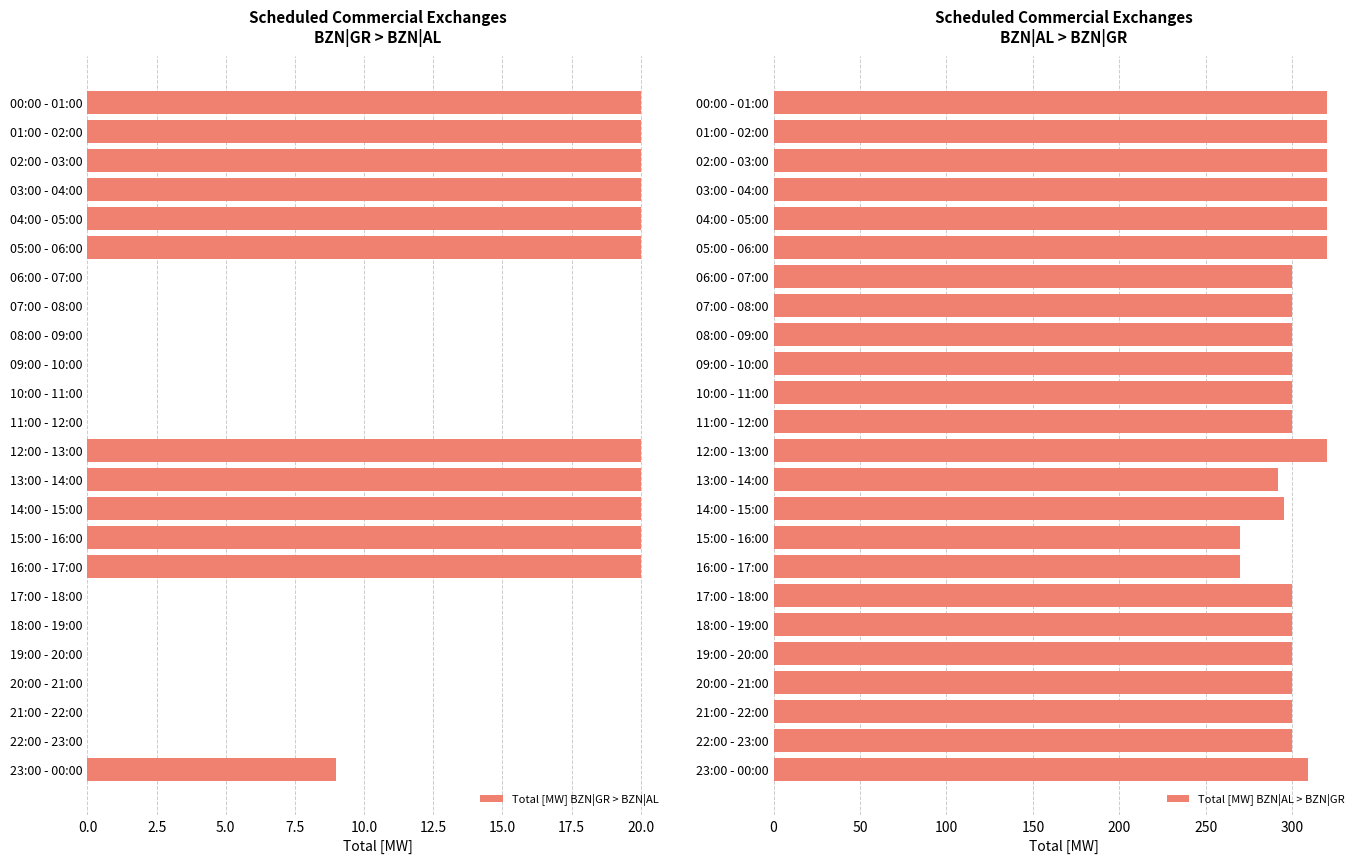

Are the bars horizontal?

Yes